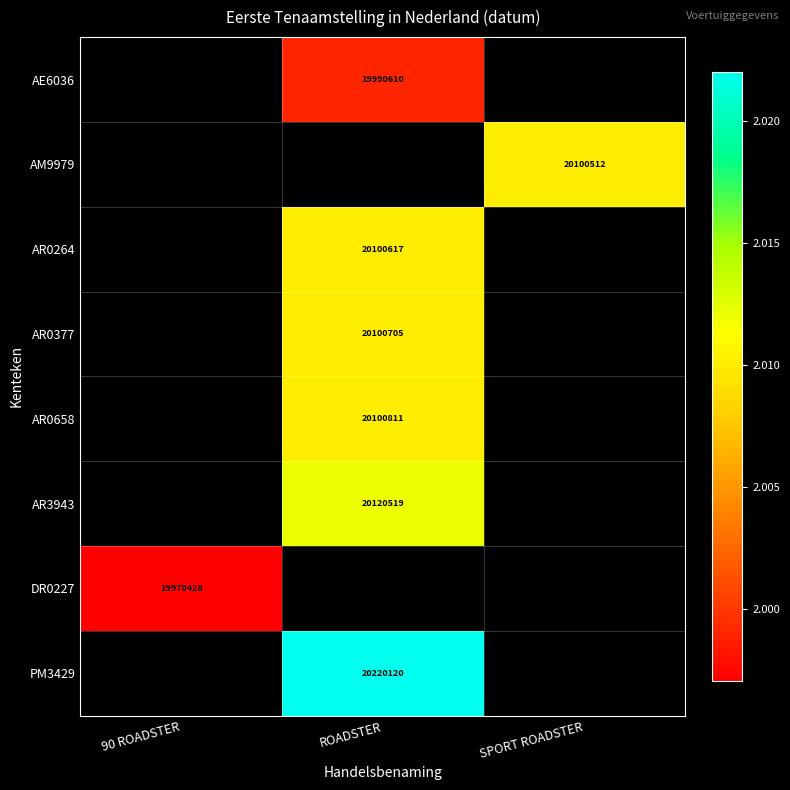

The PM3429 series shows 35652810 at ROADSTER. True or false?

False